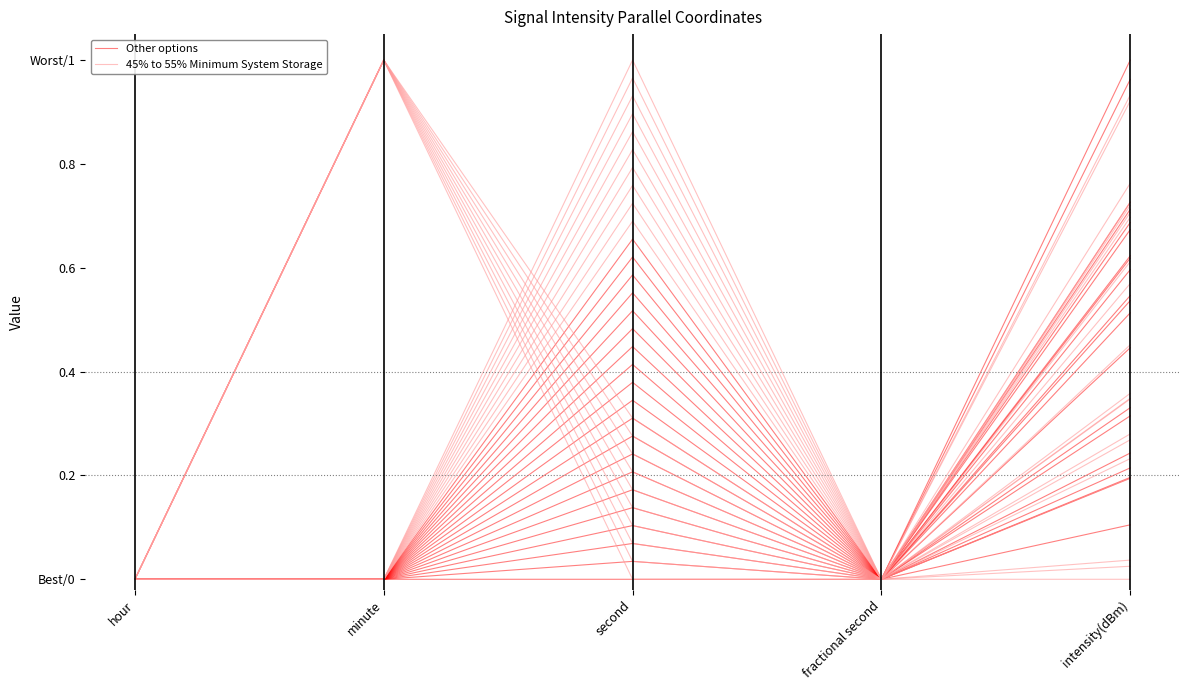

At fractional second, list the series in order from smallest to largest.

Other options, 45% to 55% Minimum System Storage